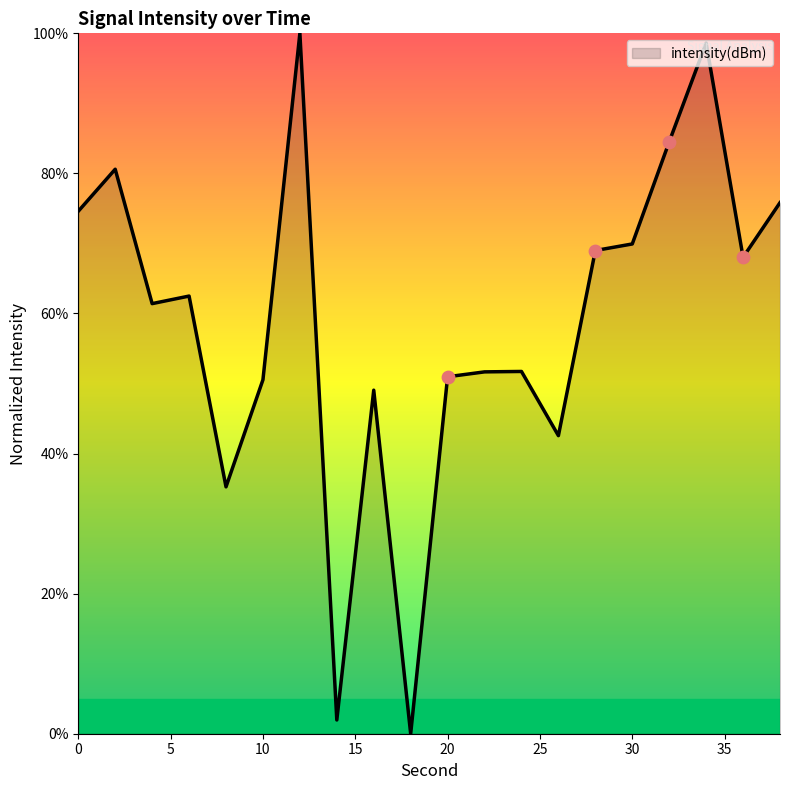

What is the greatest value displayed?

100.0